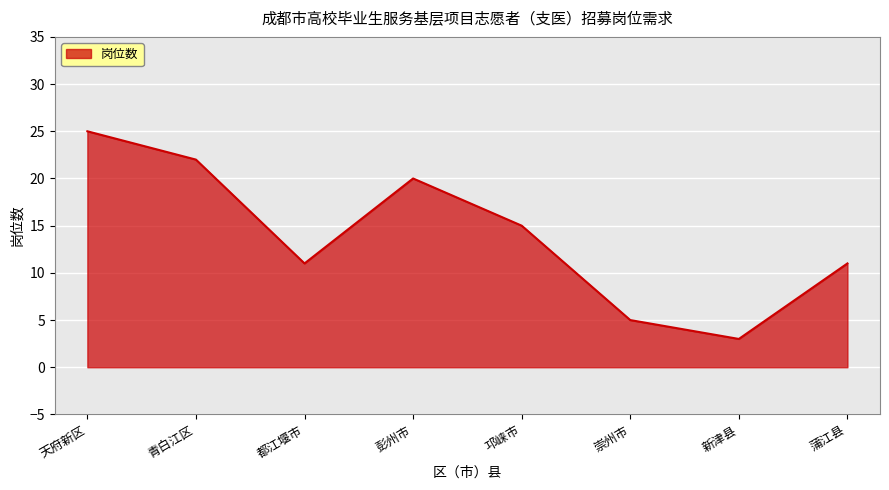

At which category does the data reach its first local valley?

都江堰市